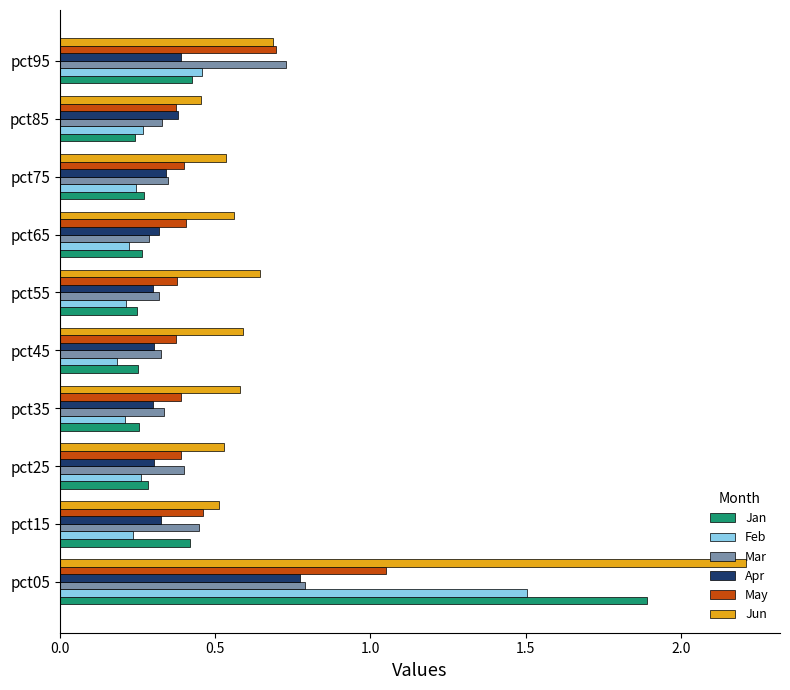

Which series has the largest range (max minus min)?

Jun